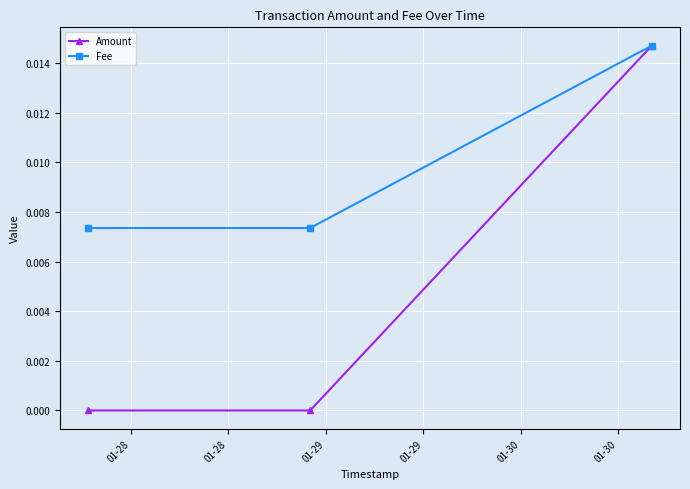

Which series has the largest range (max minus min)?

Amount